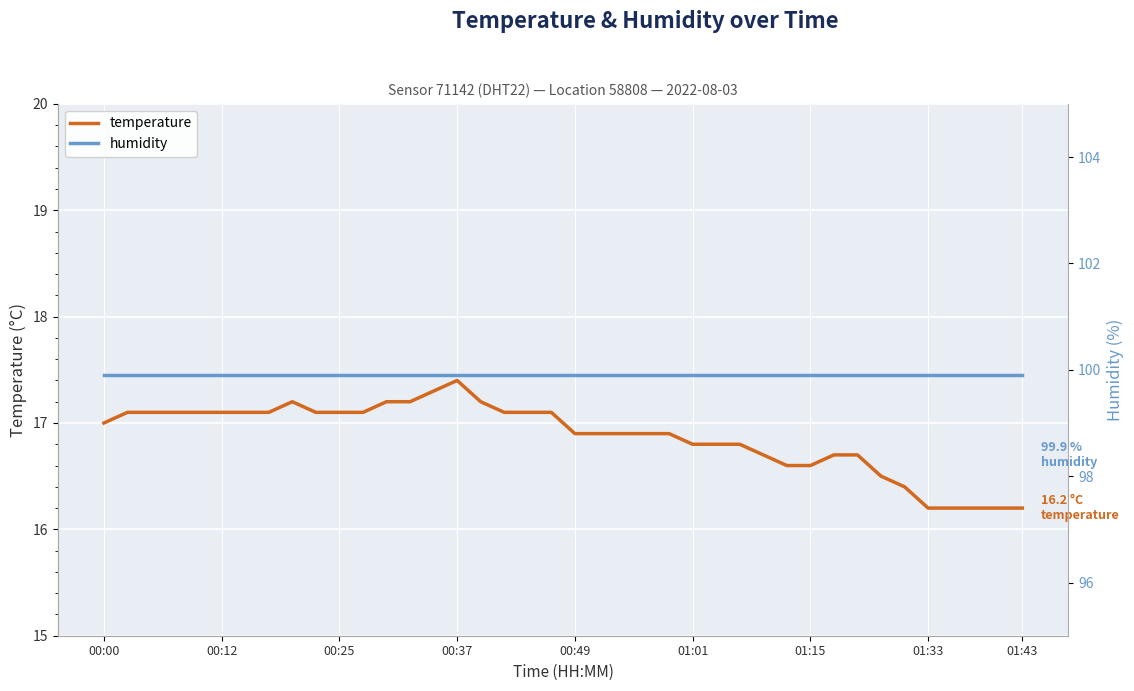

What is the difference between the maximum and minimum values in the temperature series?

1.2